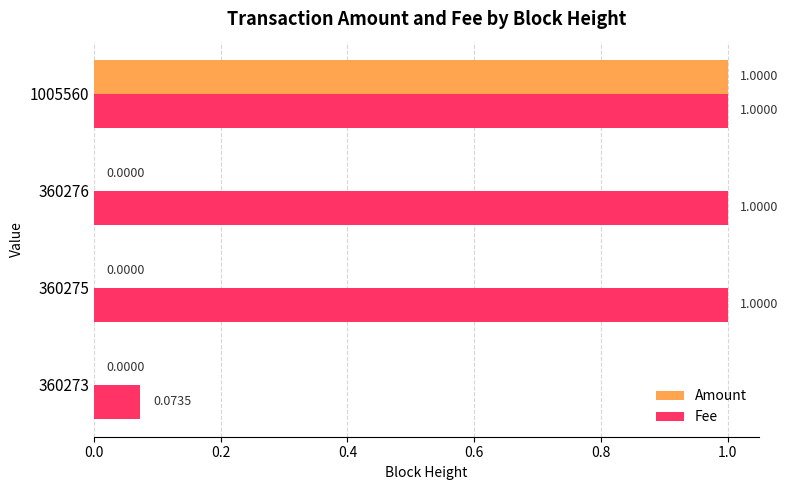

Which series changed the most between 360273 and 1005560?

Amount